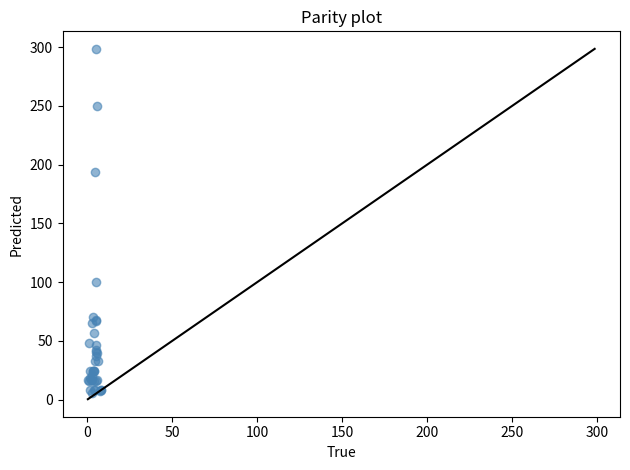

What Y value in the scatter plot is closest to 152?

194.1